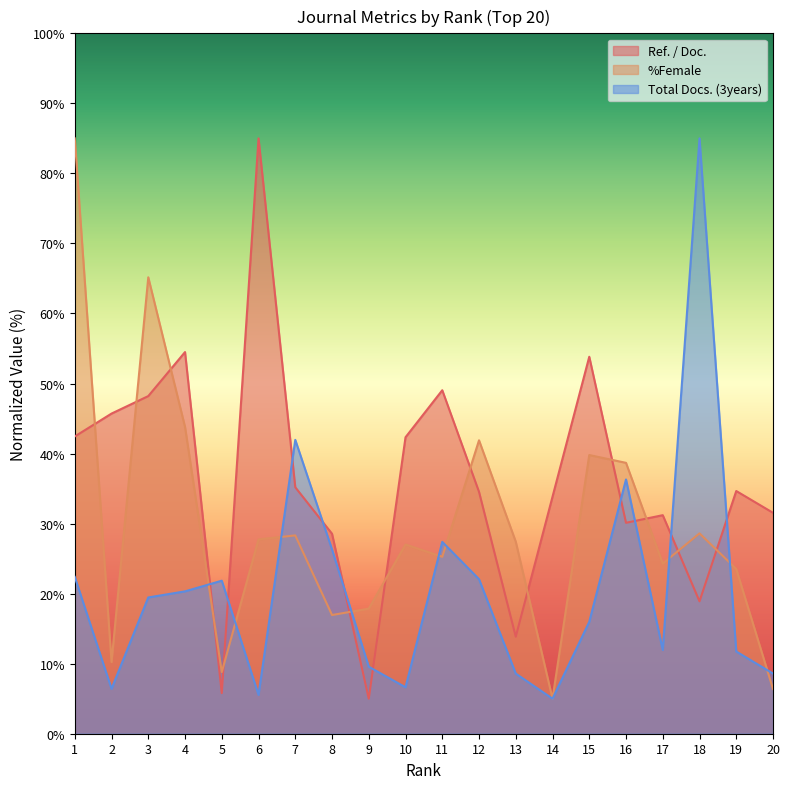

What is the value of the %Female point at the 3rd from the left?

65.2